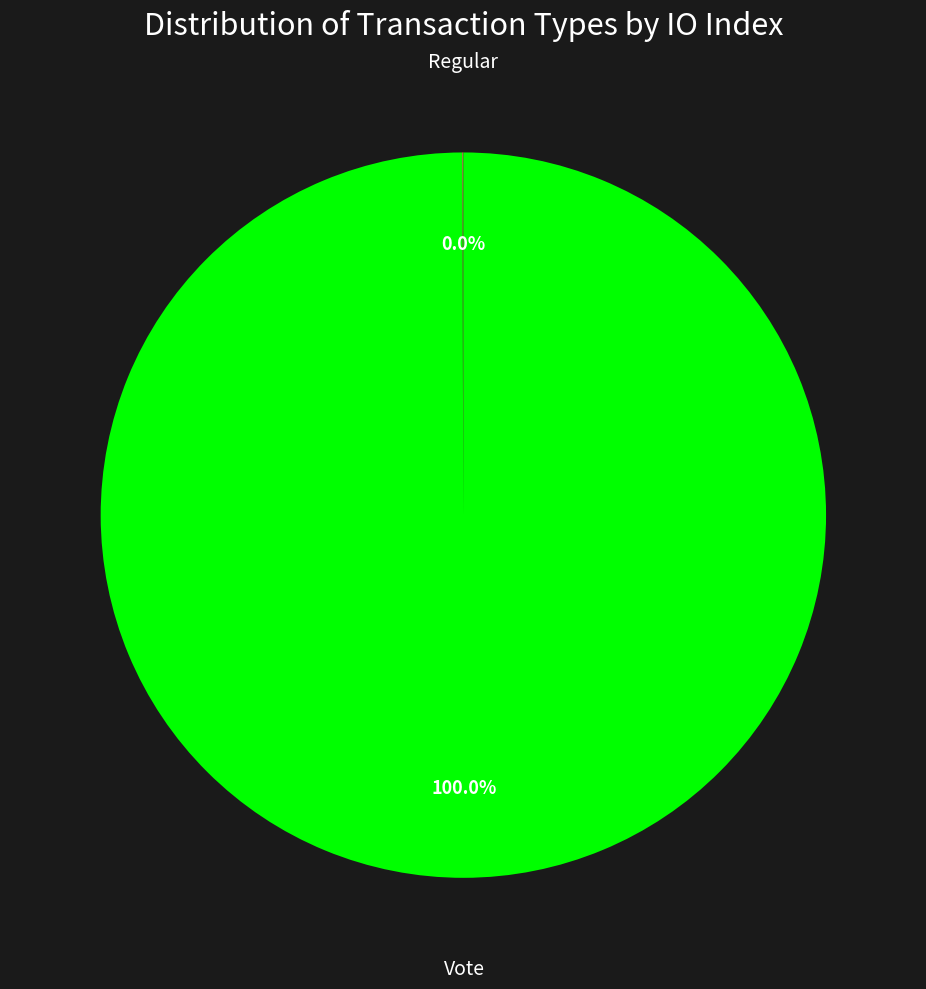

Does any single category account for the majority?

Yes